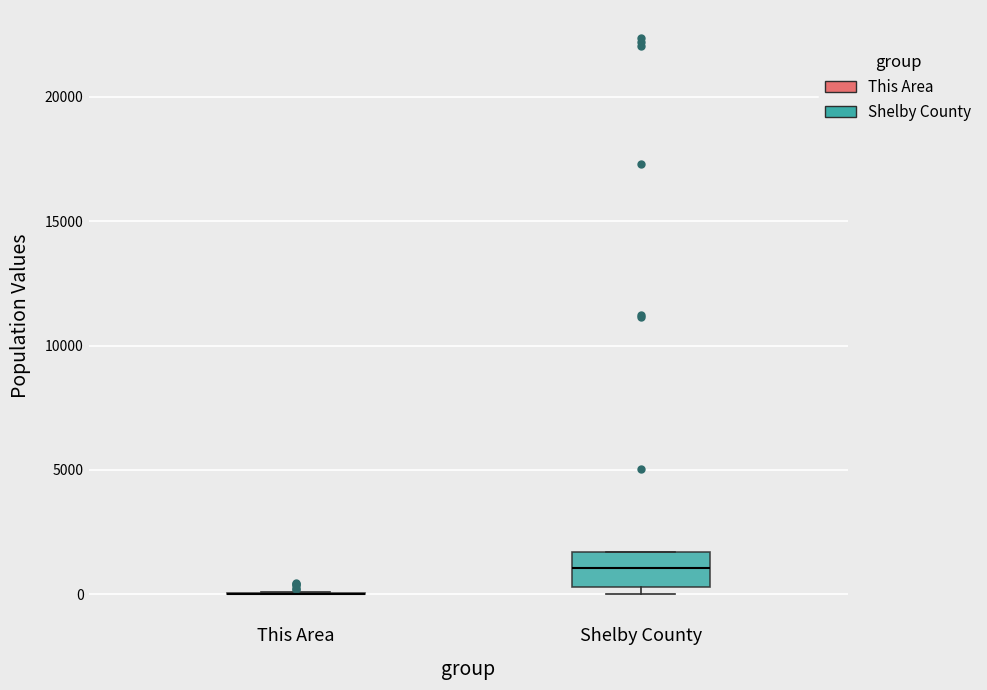

Reading left to right, transcribe this box plot: for each box, give where its median line is, the range the box spans, and where its two whiskers end, as read against the y-axis. The values are not printed on the chart, so give them approximately, as read against the axis.

This Area: box collapsed to a line at 0, whiskers 0 to 0
Shelby County: median 1000, box 500 to 1500, whiskers 0 to 1500